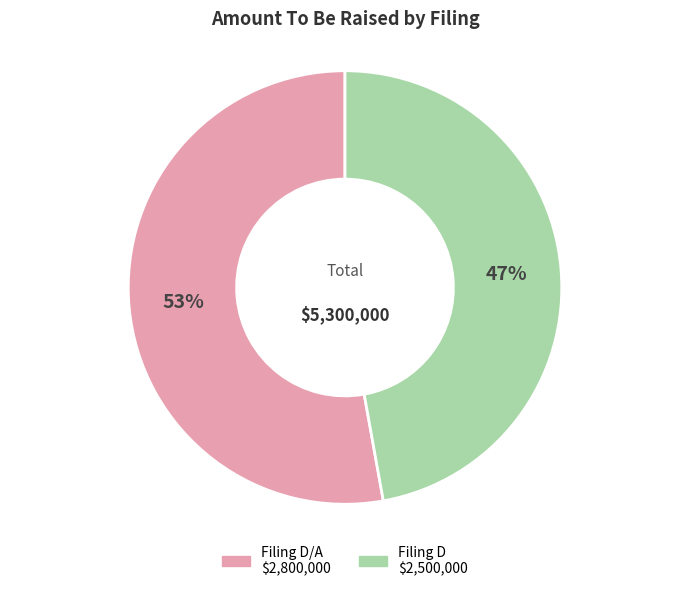

Is there any slice that represents more than half of the pie?

Yes